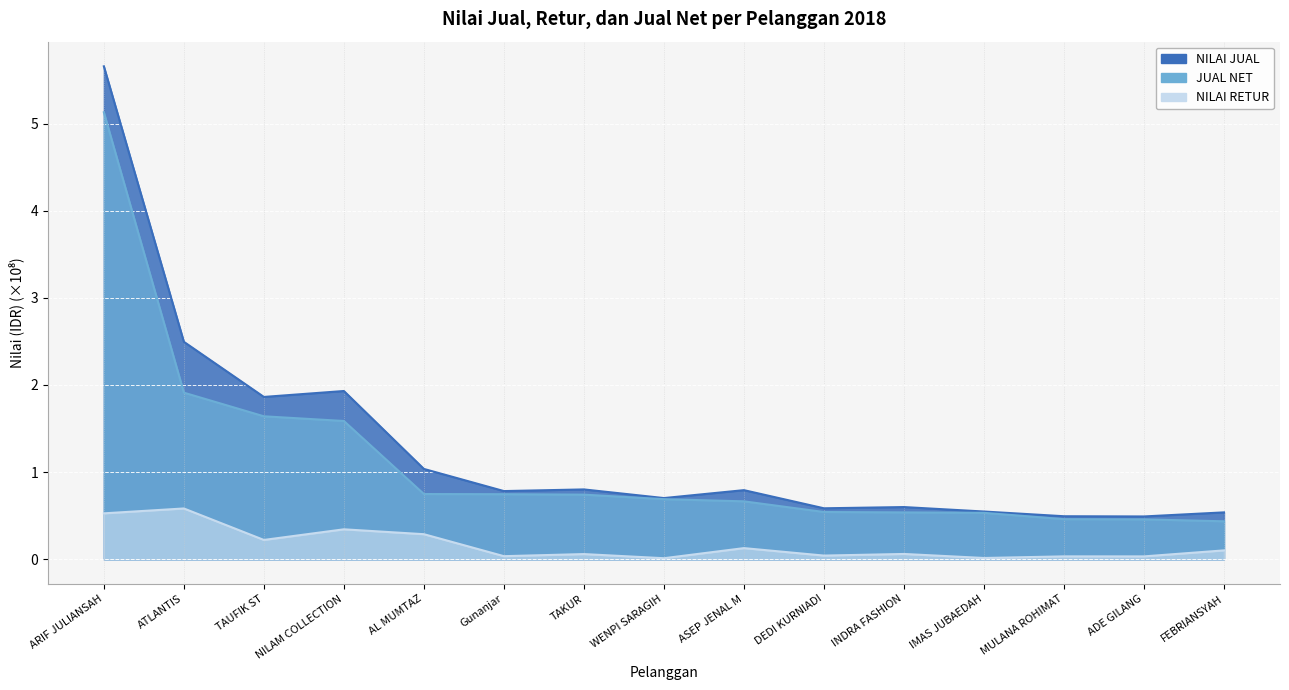

At how many categories does at least one series exceed 4?

1